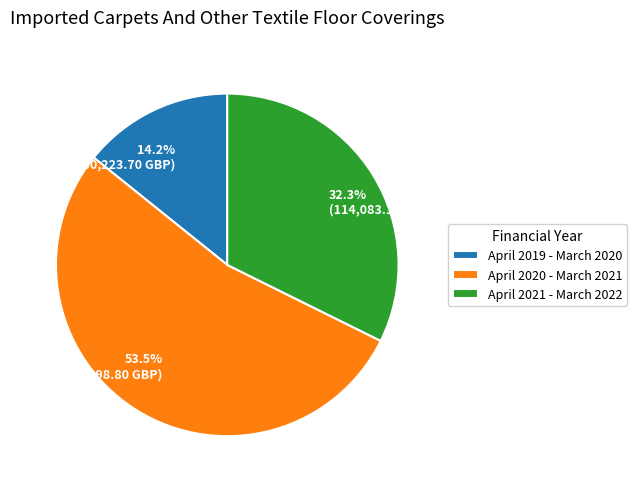

Which category accounts for the majority?

April 2020 - March 2021